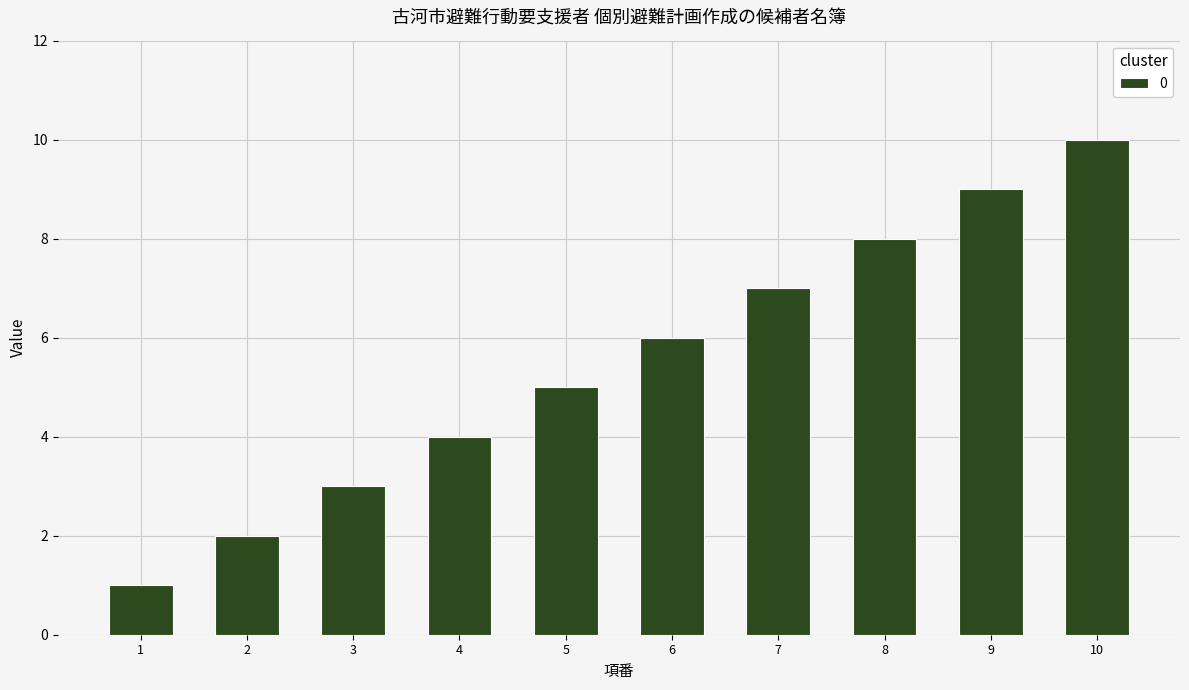

True or false: the data shows 9 at 9.

True